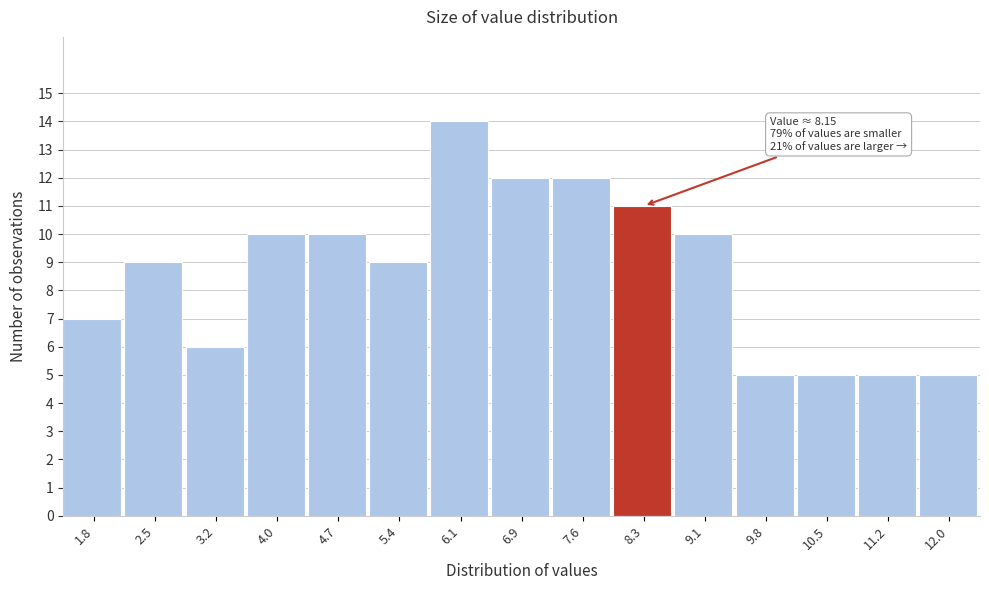

Which range on the x-axis has the tallest bar?

5.8 to 6.5